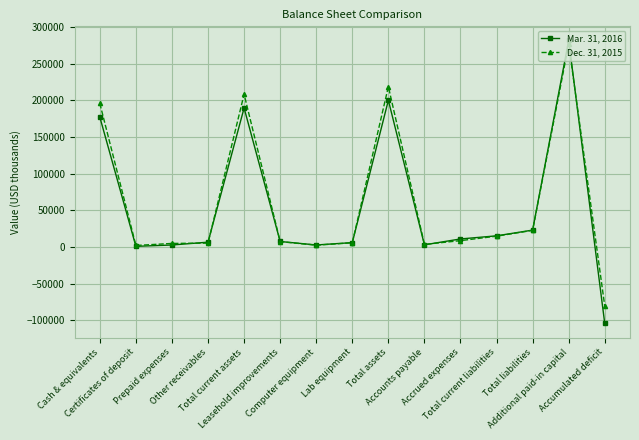

What is the total value across all series at Lab equipment?

11927